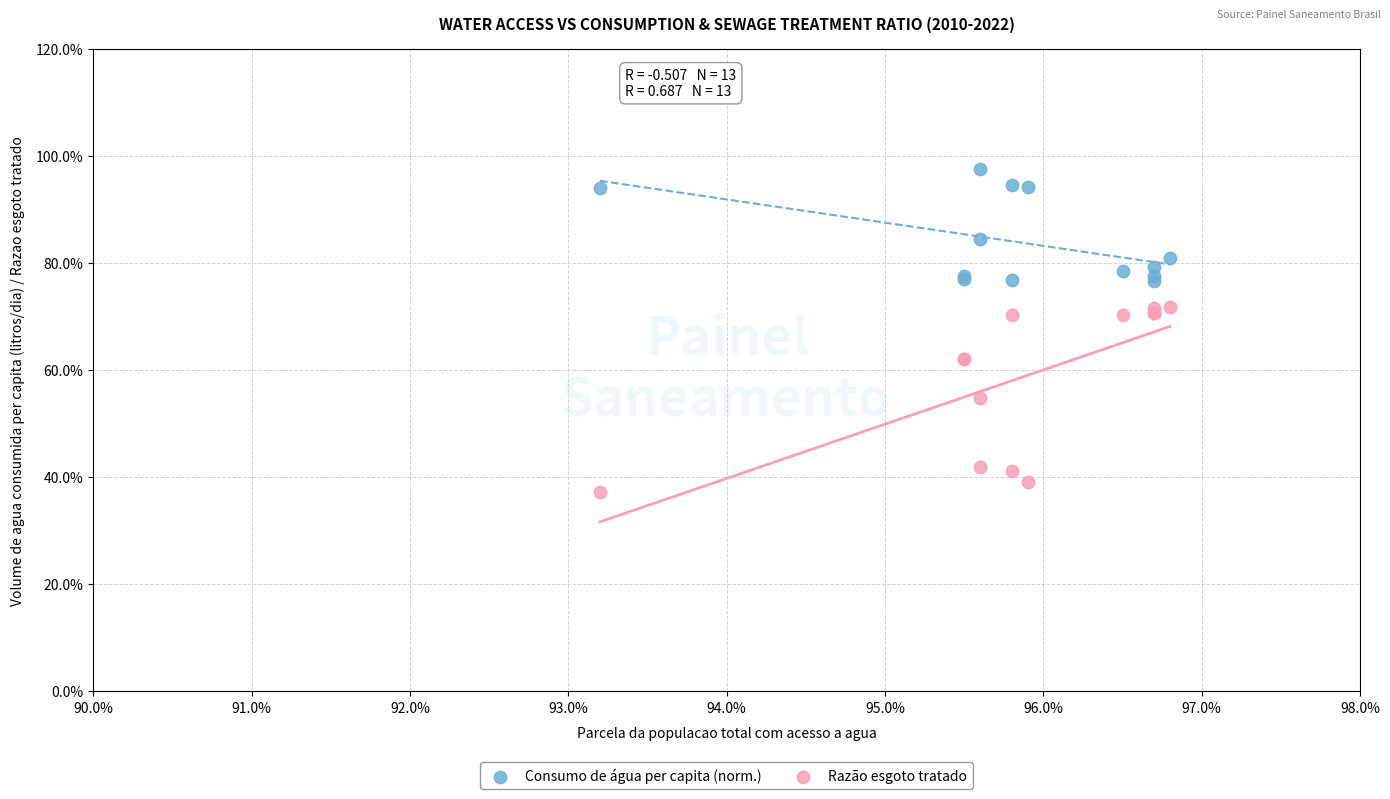

Which series reaches the maximum Y coordinate?

Consumo de água per capita (norm.)